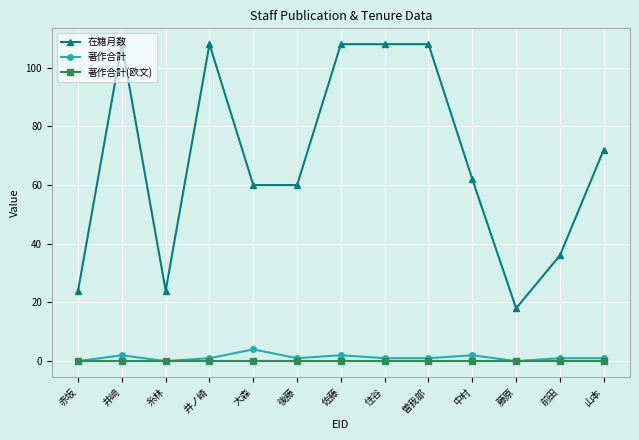

What is the difference between the maximum and minimum values in the 在籍月数 series?

90